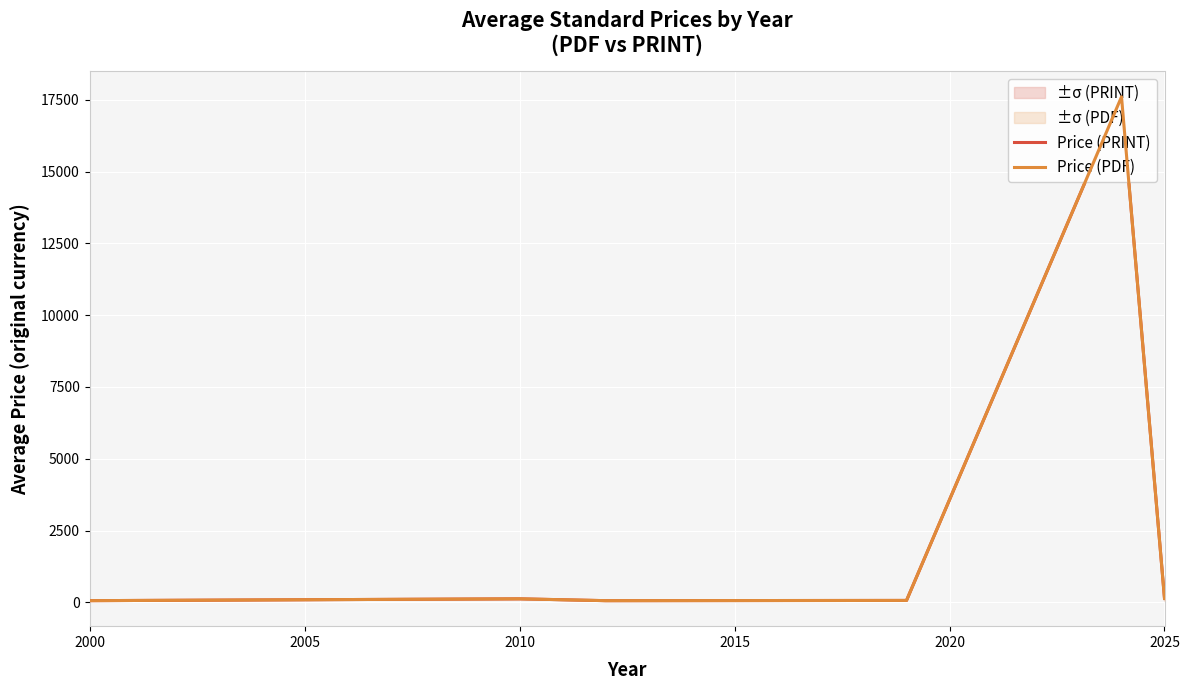

Reading right to left, extract all data points from this chart.

Price (PRINT): 137.8	17600.0	69.0	61.0	125.0	61.0
Price (PDF): 137.8	17600.0	69.0	61.0	125.0	61.0